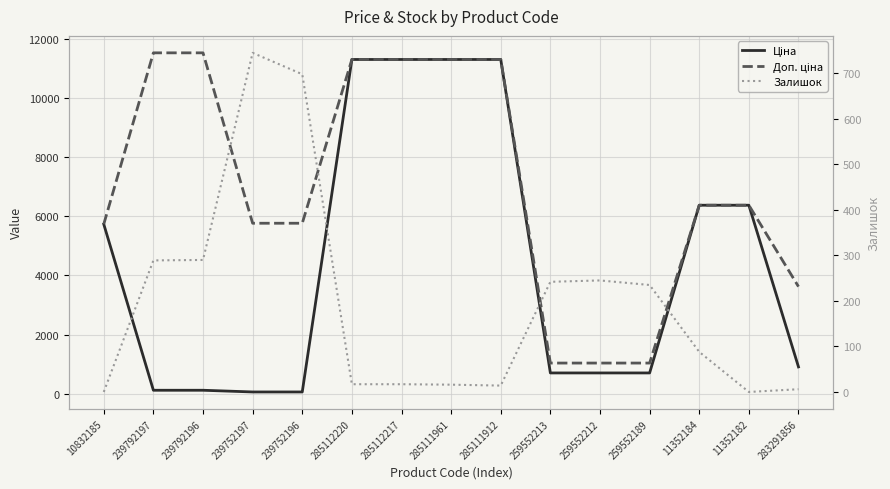

At which label is Доп. ціна closest to 6286?

11352184